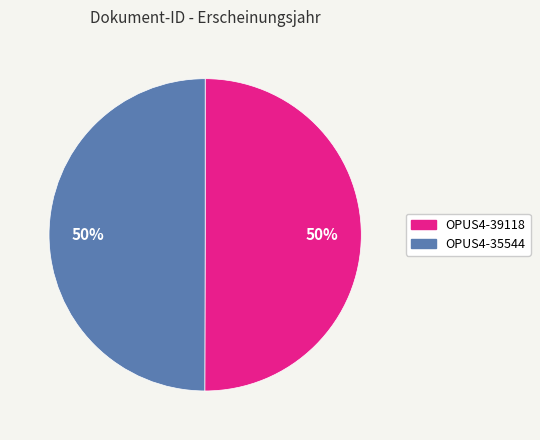

To the nearest percent, what portion does OPUS4-35544 represent?

50%